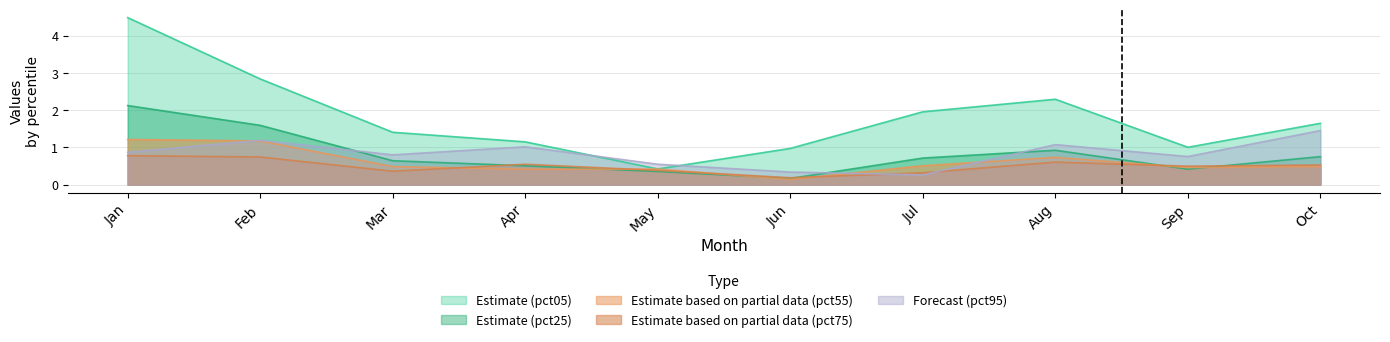

What are all the series names shown in the legend?

Estimate (pct05), Estimate (pct25), Estimate based on partial data (pct55), Estimate based on partial data (pct75), Forecast (pct95)